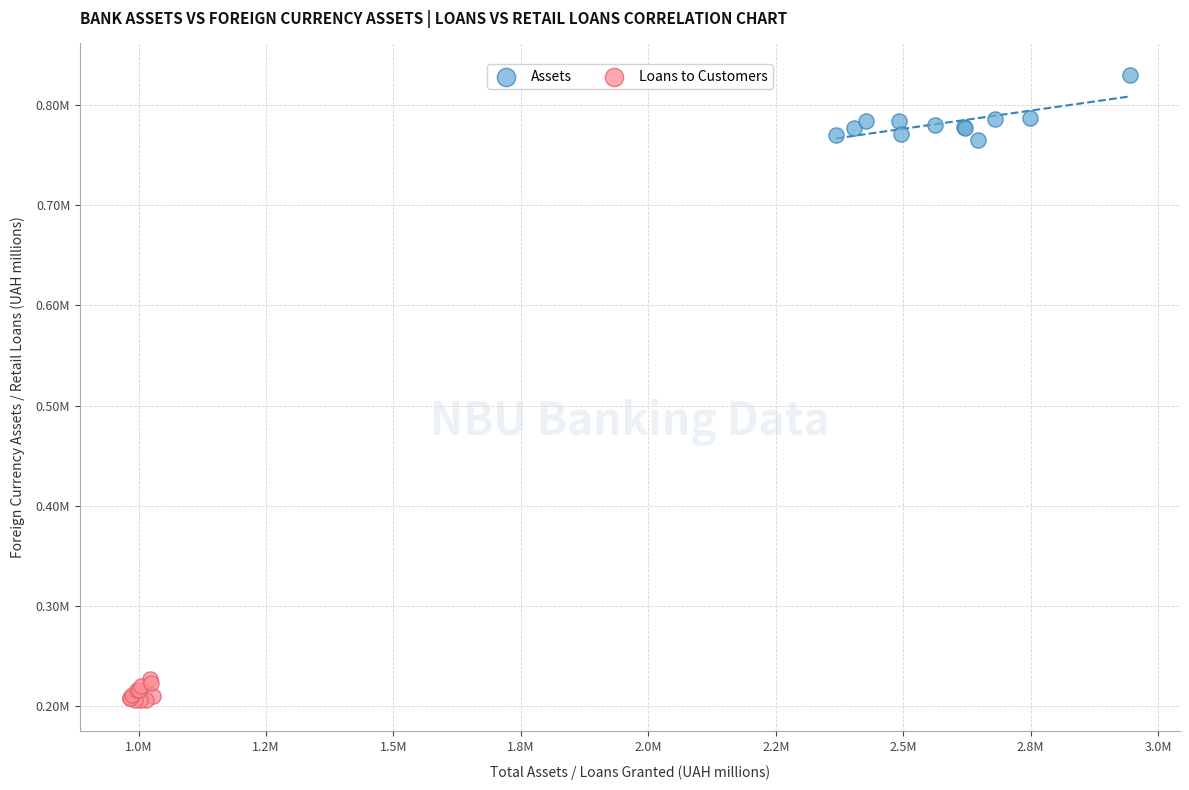

Which series reaches the minimum Y coordinate?

Loans to Customers